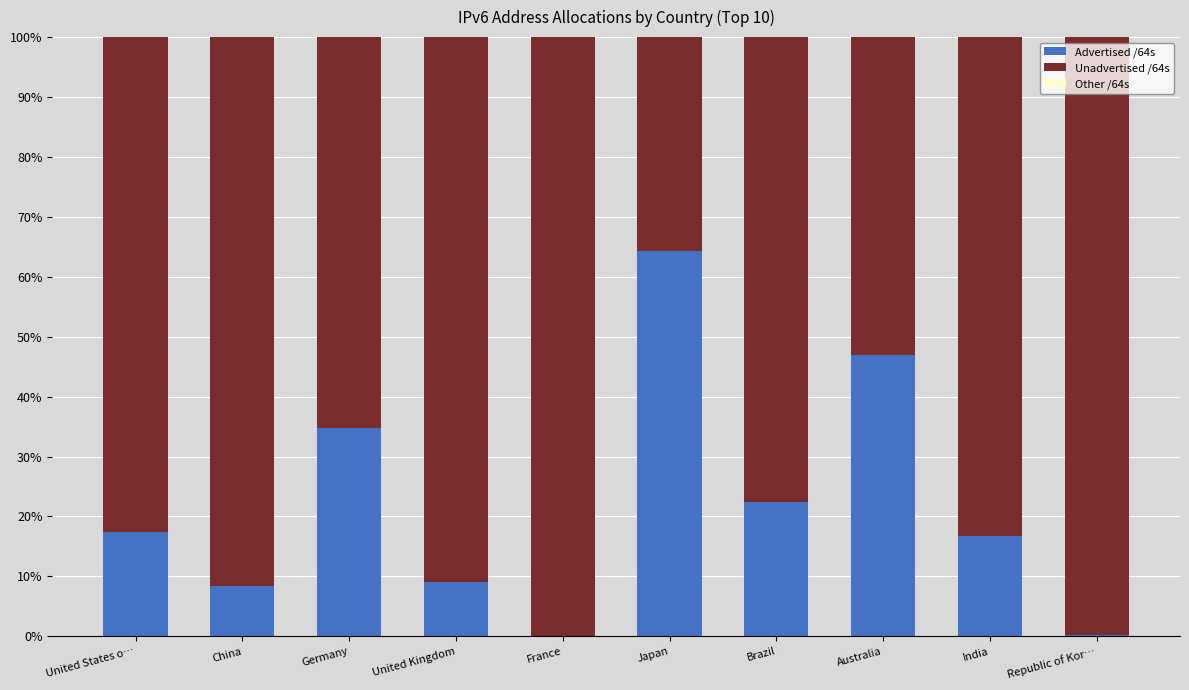

At which label is Advertised /64s closest to 32?

Germany